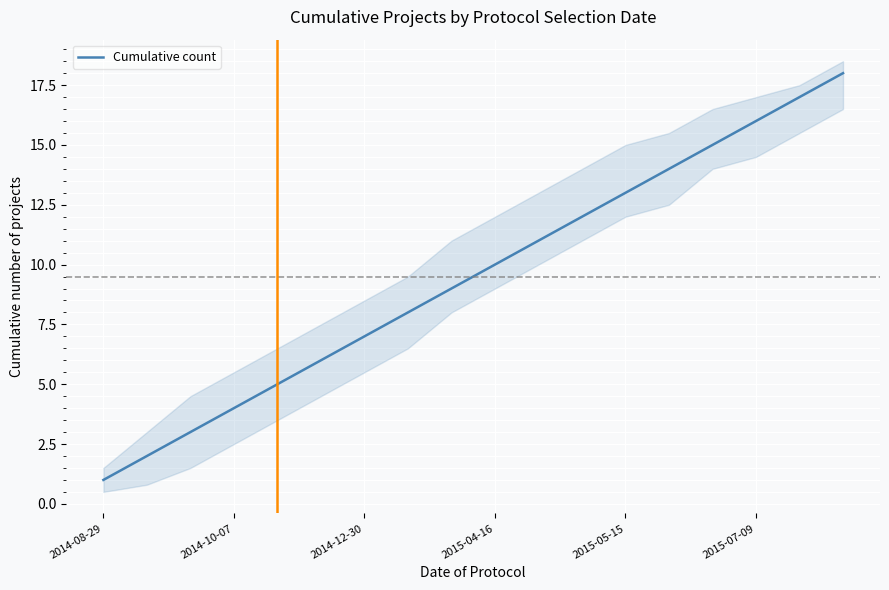

How many values exceed 10?

8